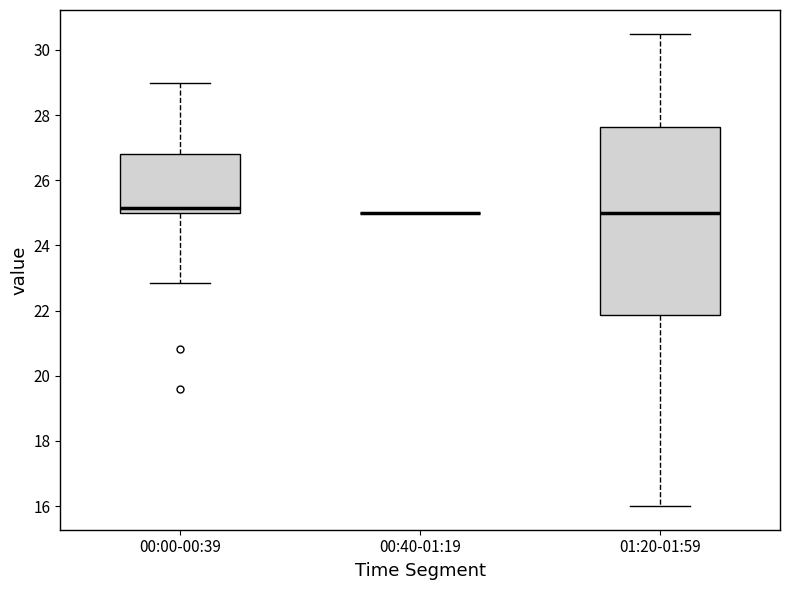

Reading left to right, read every box against the y-axis: the position of its median line, the range the box covers, and the ends of its whiskers. The values are not printed on the chart, so give them approximately, as read against the axis.

00:00-00:39: median 25.2, box 25.0 to 26.8, whiskers 22.8 to 29.0
00:40-01:19: box collapsed to a line at 25.0, whiskers 25.0 to 25.0
01:20-01:59: median 25.0, box 21.8 to 27.6, whiskers 16.0 to 30.6